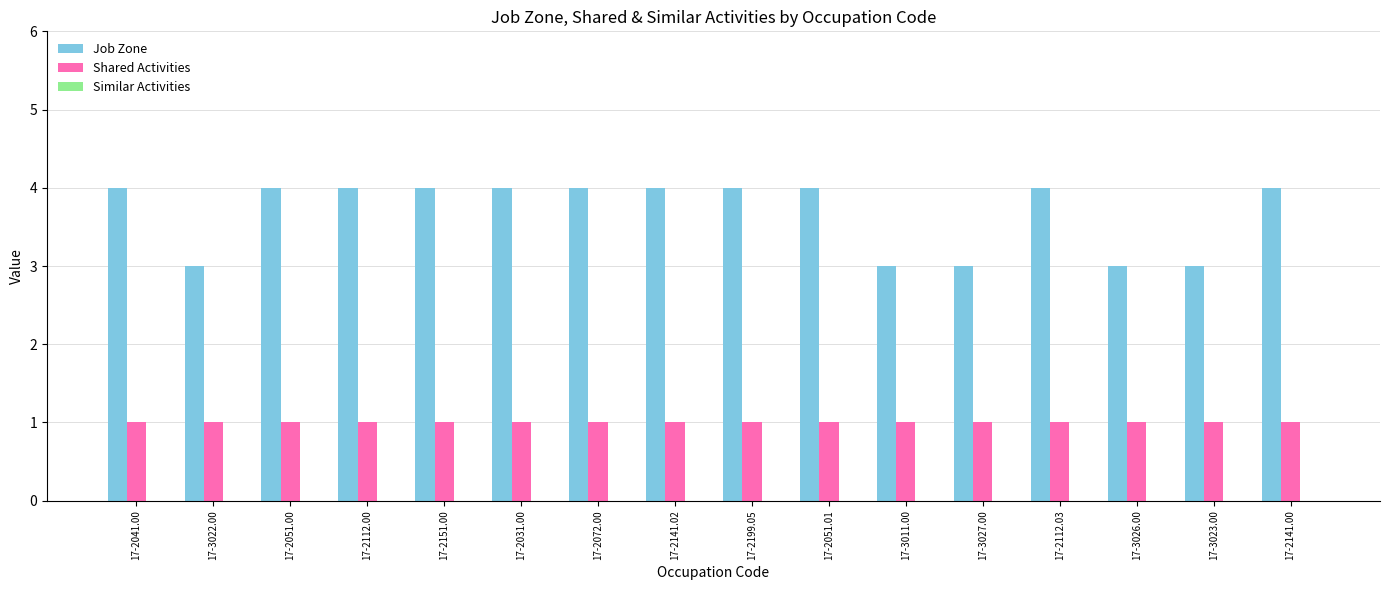

The value of Shared Activities at 17-2199.05 is 1. True or false?

True